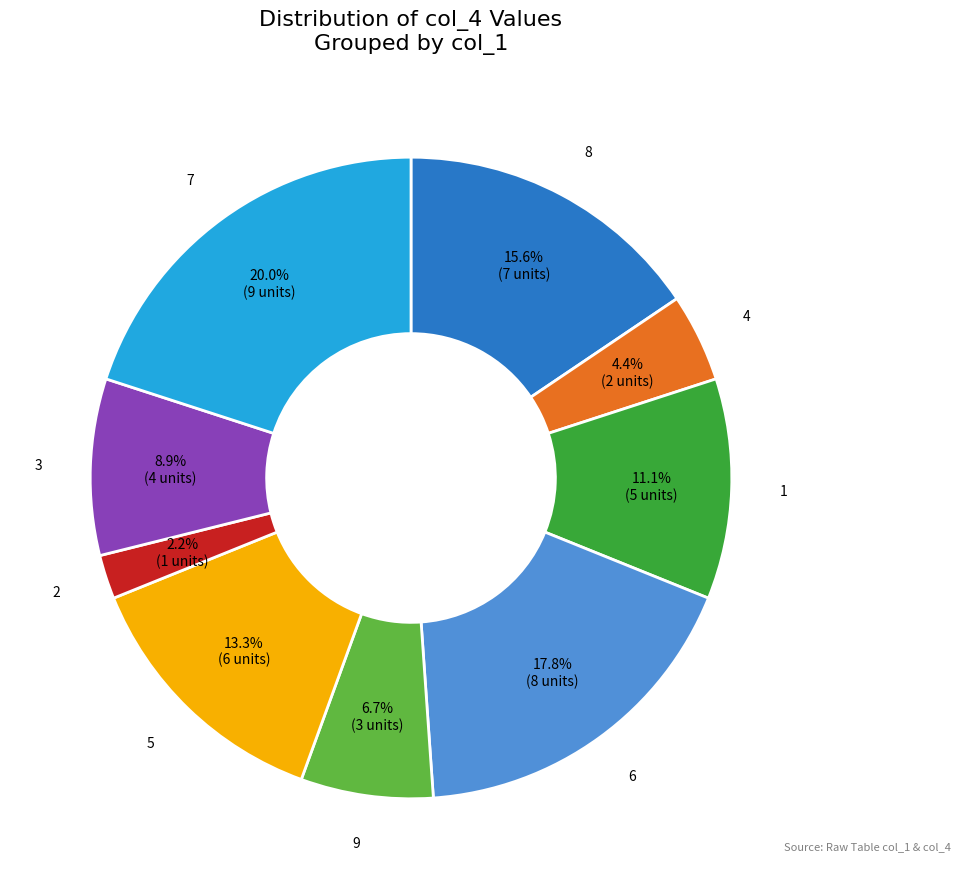

How many segments does this pie chart have?

9